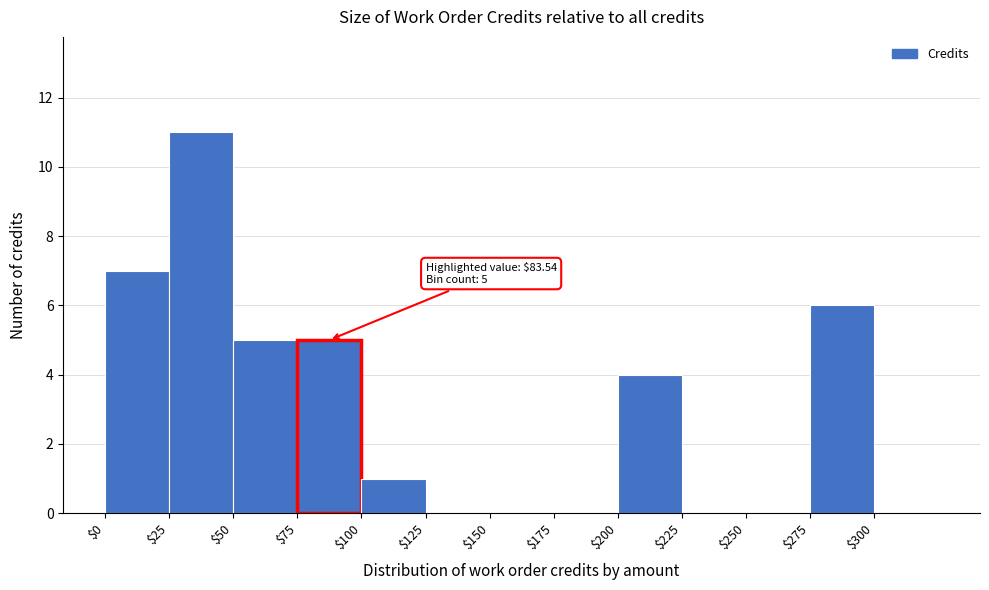

Over which range of the x-axis is the bar tallest?

25 to 50